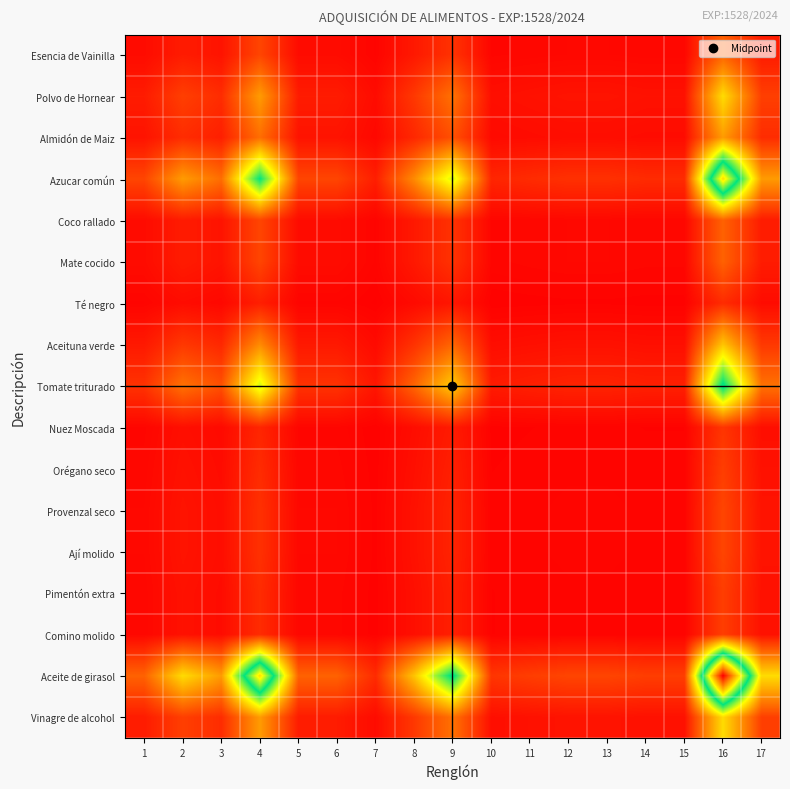

At which category is the sum across all series the highest?

16